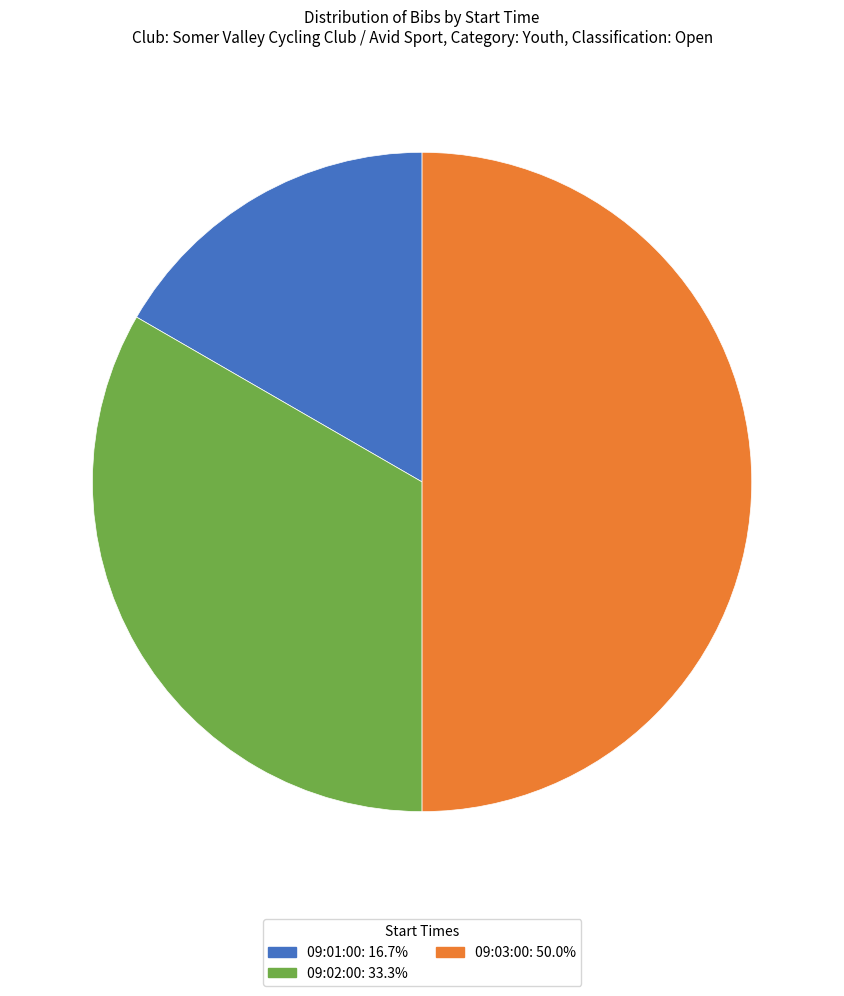

Which category has the smallest portion of the pie?

09:01:00